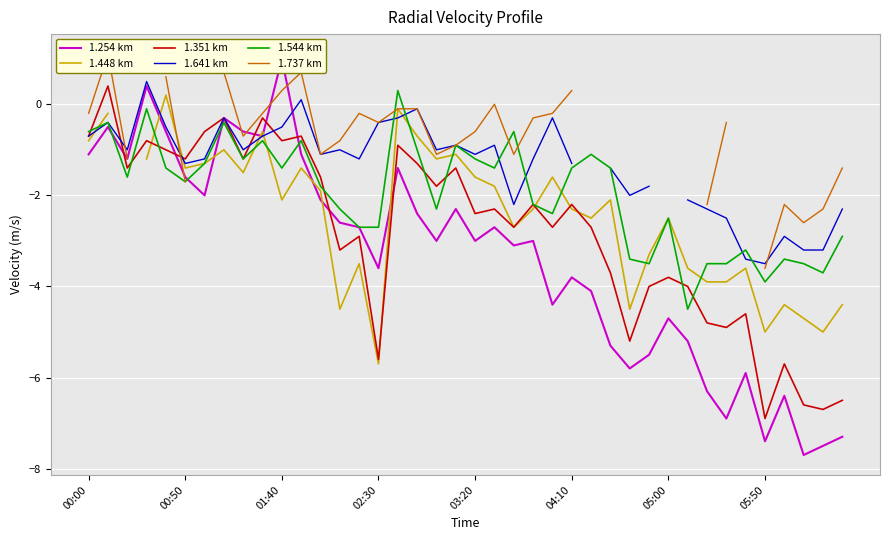

Is it true that 1.544 km equals -0.5 at 03:20?

False